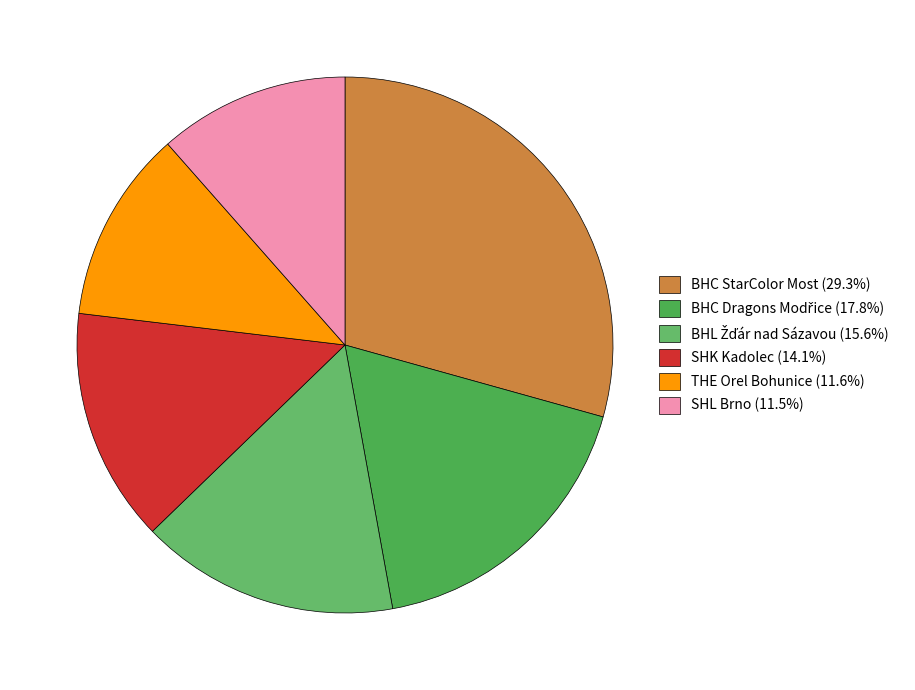

How many slices are in this pie chart?

6